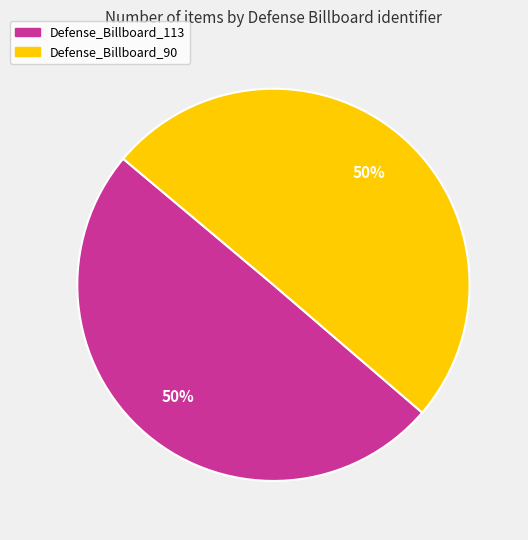

Is the sum of Defense_Billboard_113 and Defense_Billboard_90 greater than half?

Yes